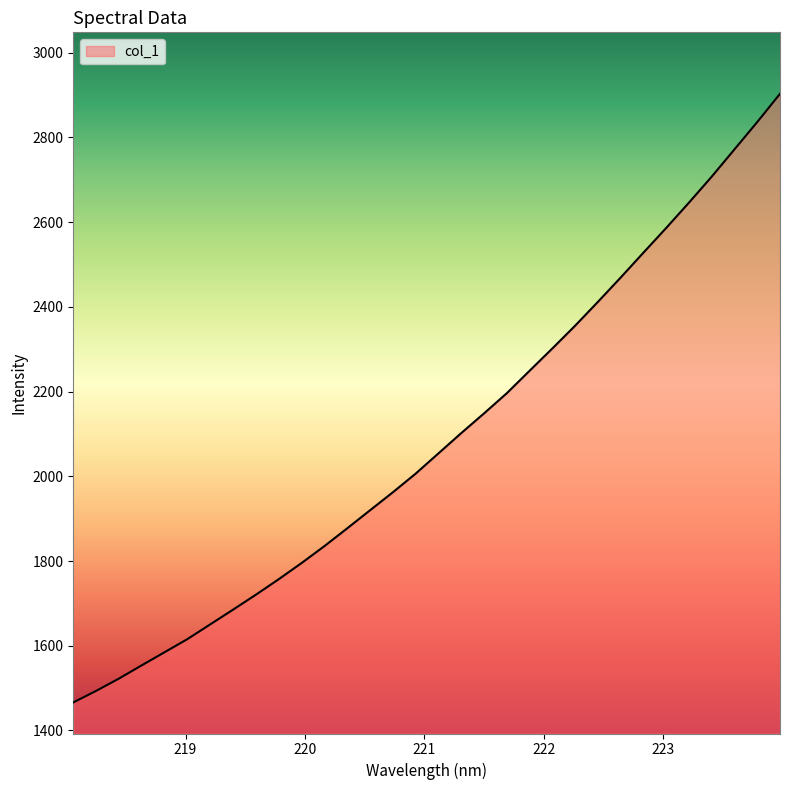

Count the number of values greater than 2053.

16